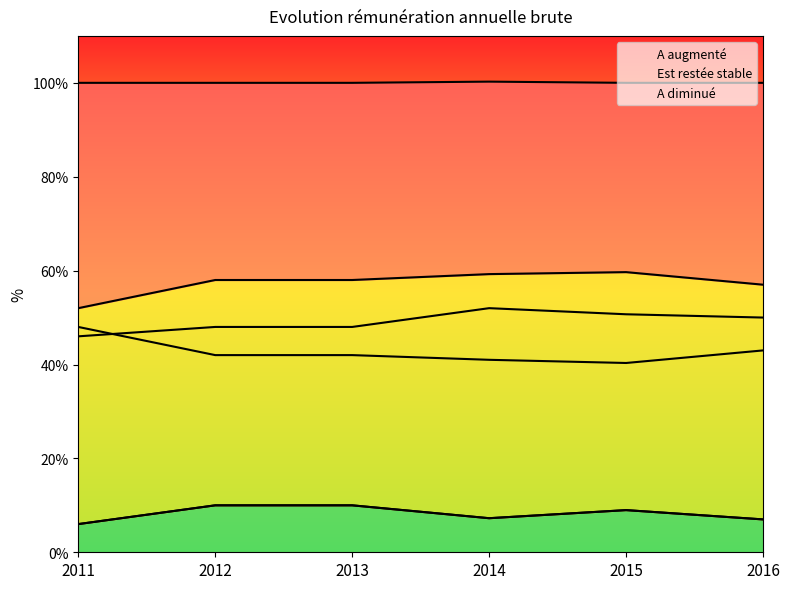

What is the approximate value of Est restée stable at 2016?

50.0